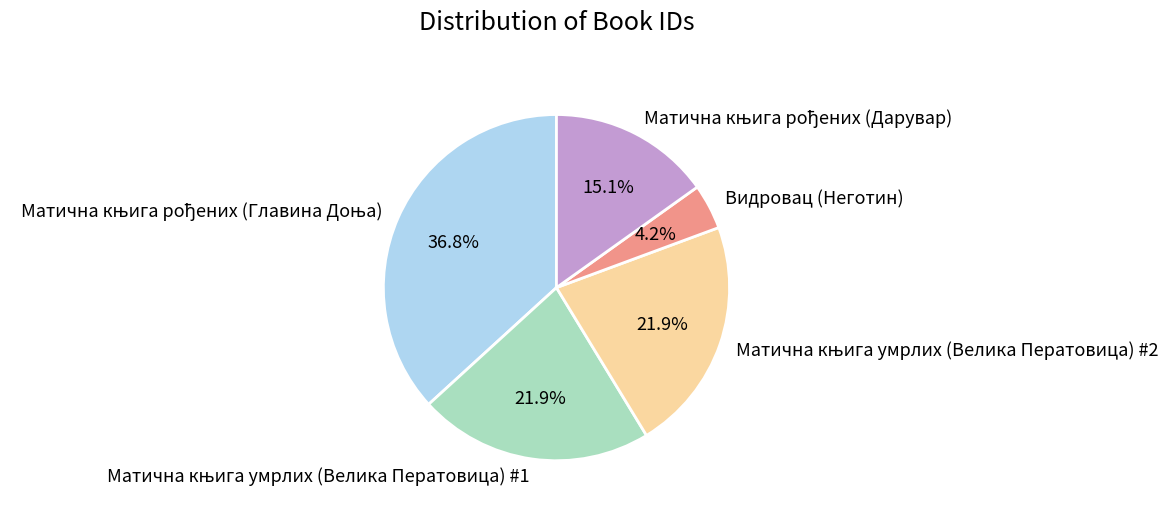

How many segments does this pie chart have?

5